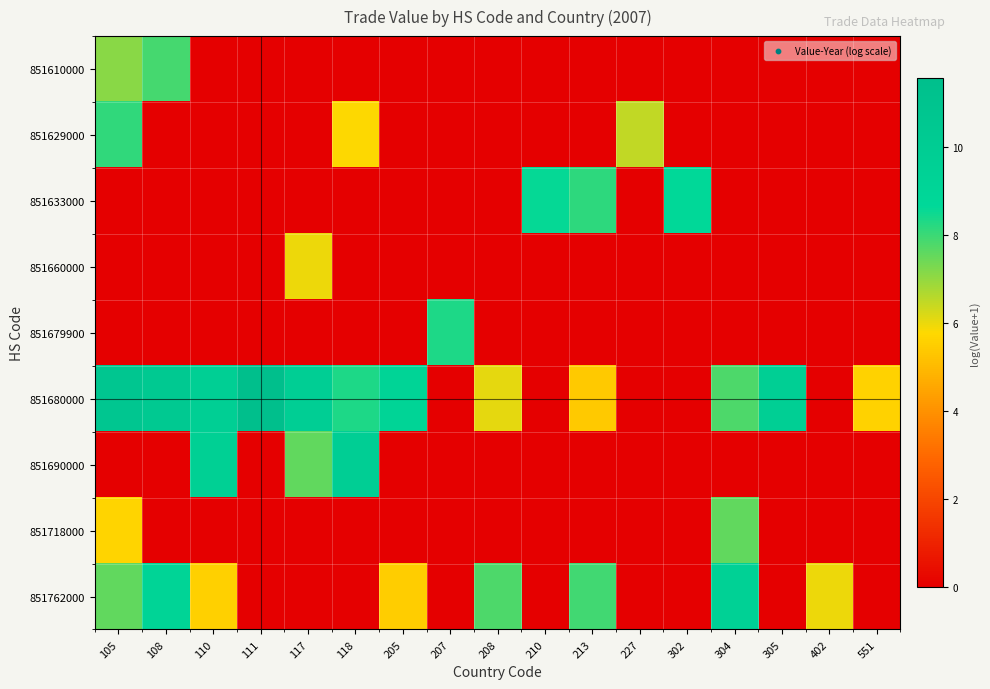

Between 213 and 110, which is larger?

213